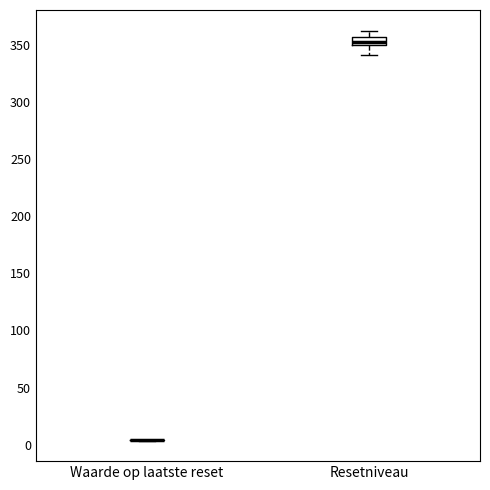

Comparing the boxes themselves (not the whiskers), which one is the tallest?

Resetniveau